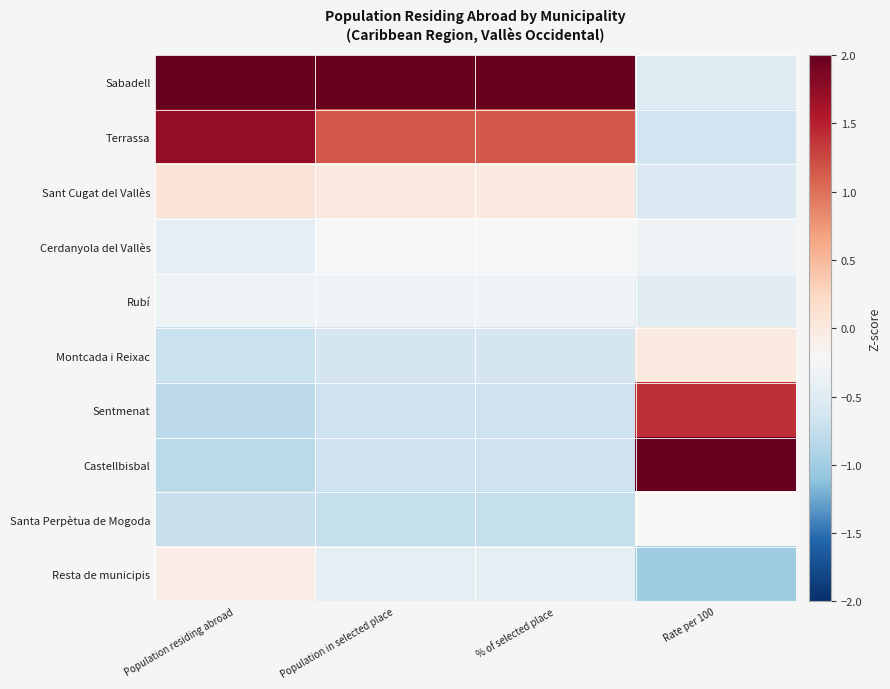

At which category is the sum across all series the highest?

Population residing abroad